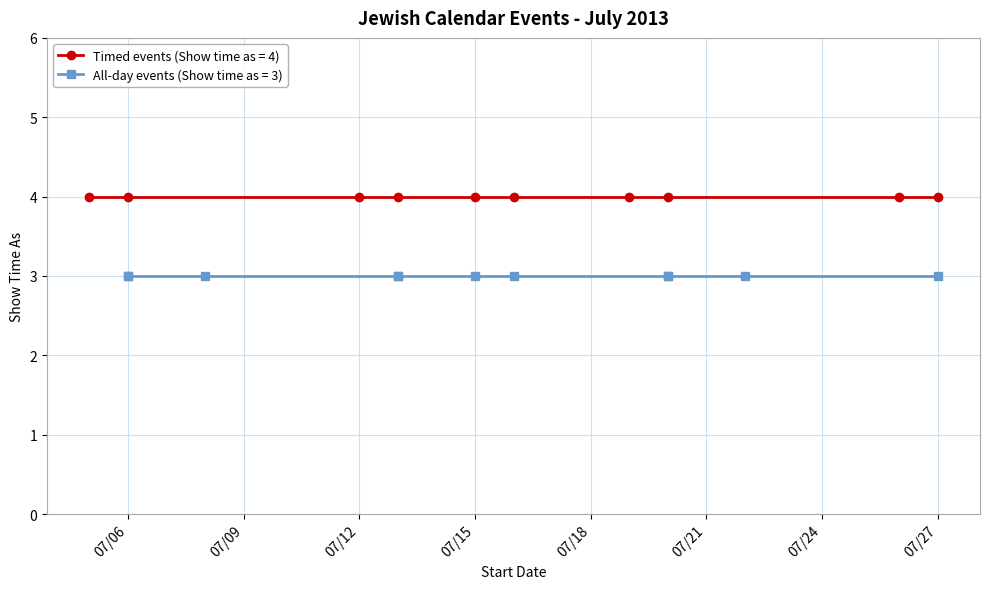

At which category does the data reach its first local valley?

7/8/2013